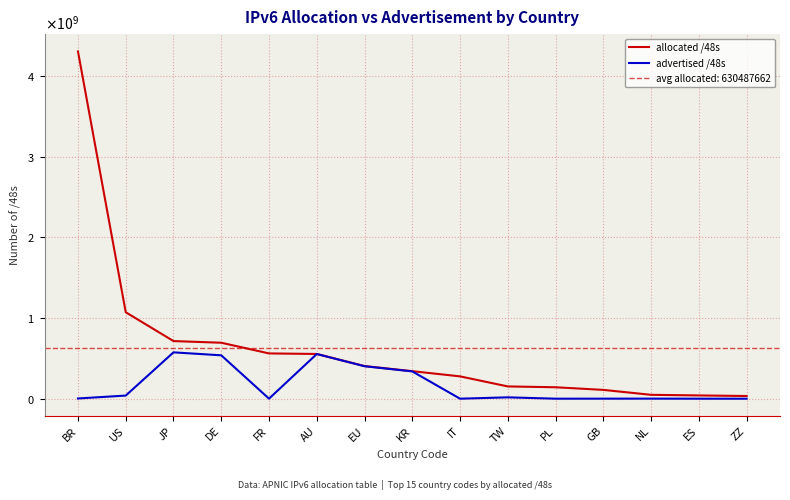

True or false: advertised /48s and allocated /48s cross at least once.

False